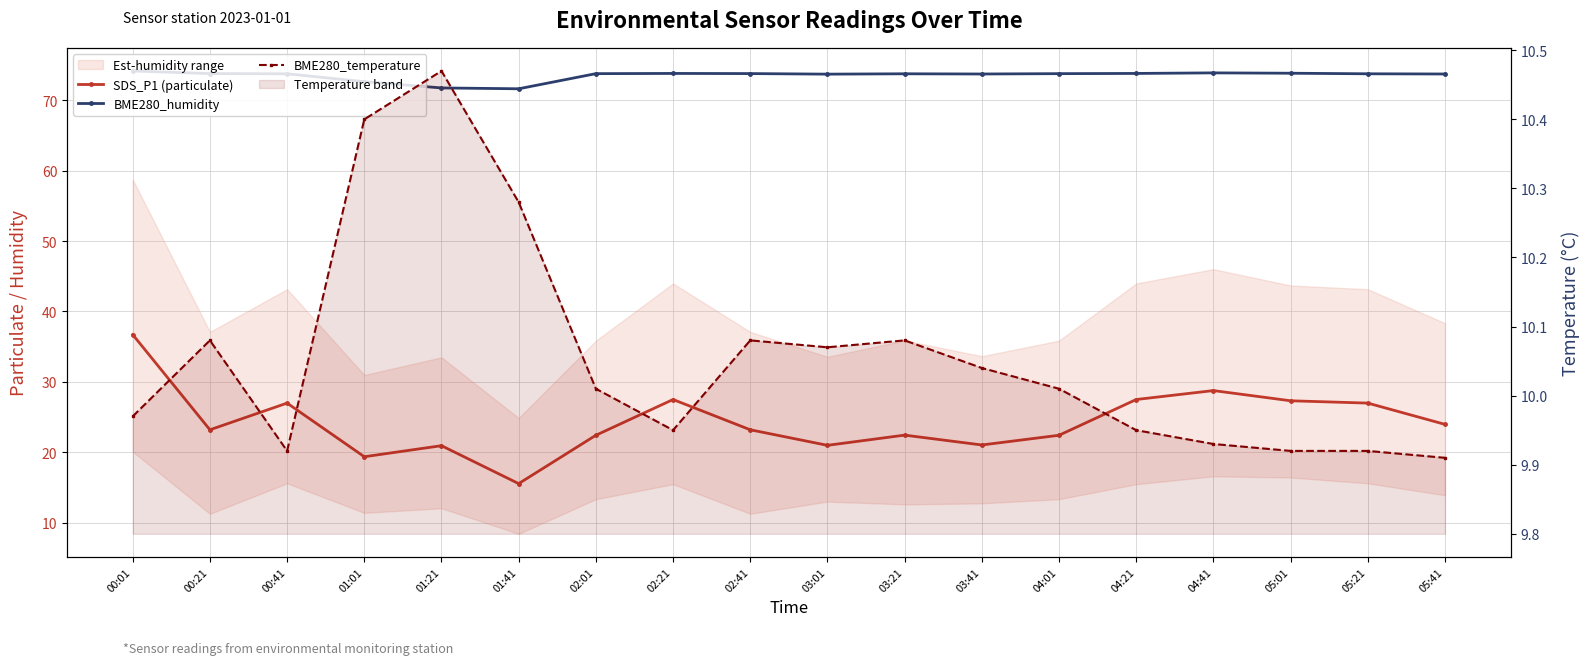

How many data points does each series have?

18